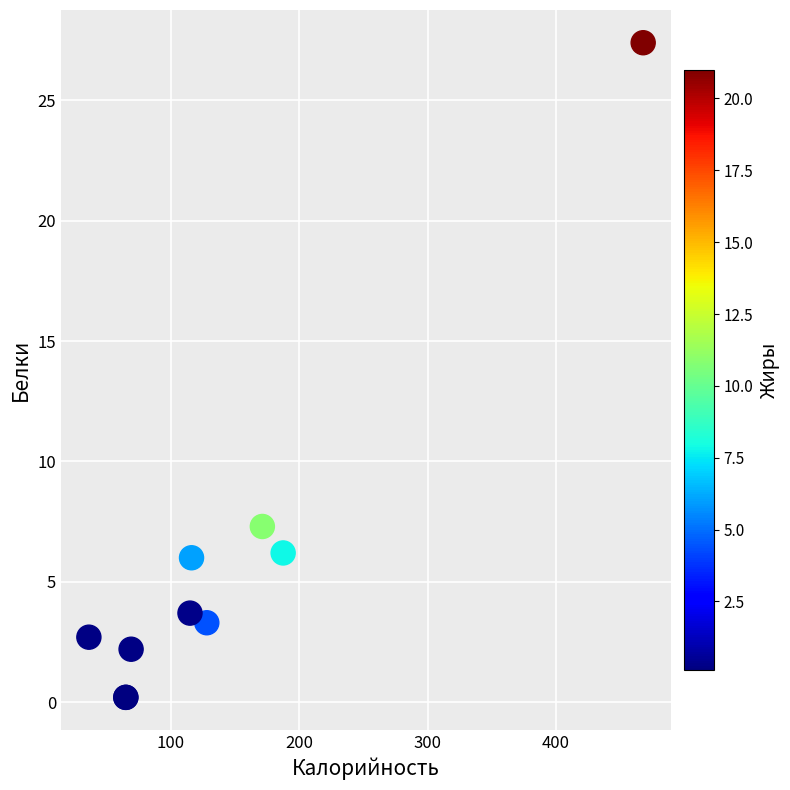

What Y value in the scatter plot is closest to 13?

7.3